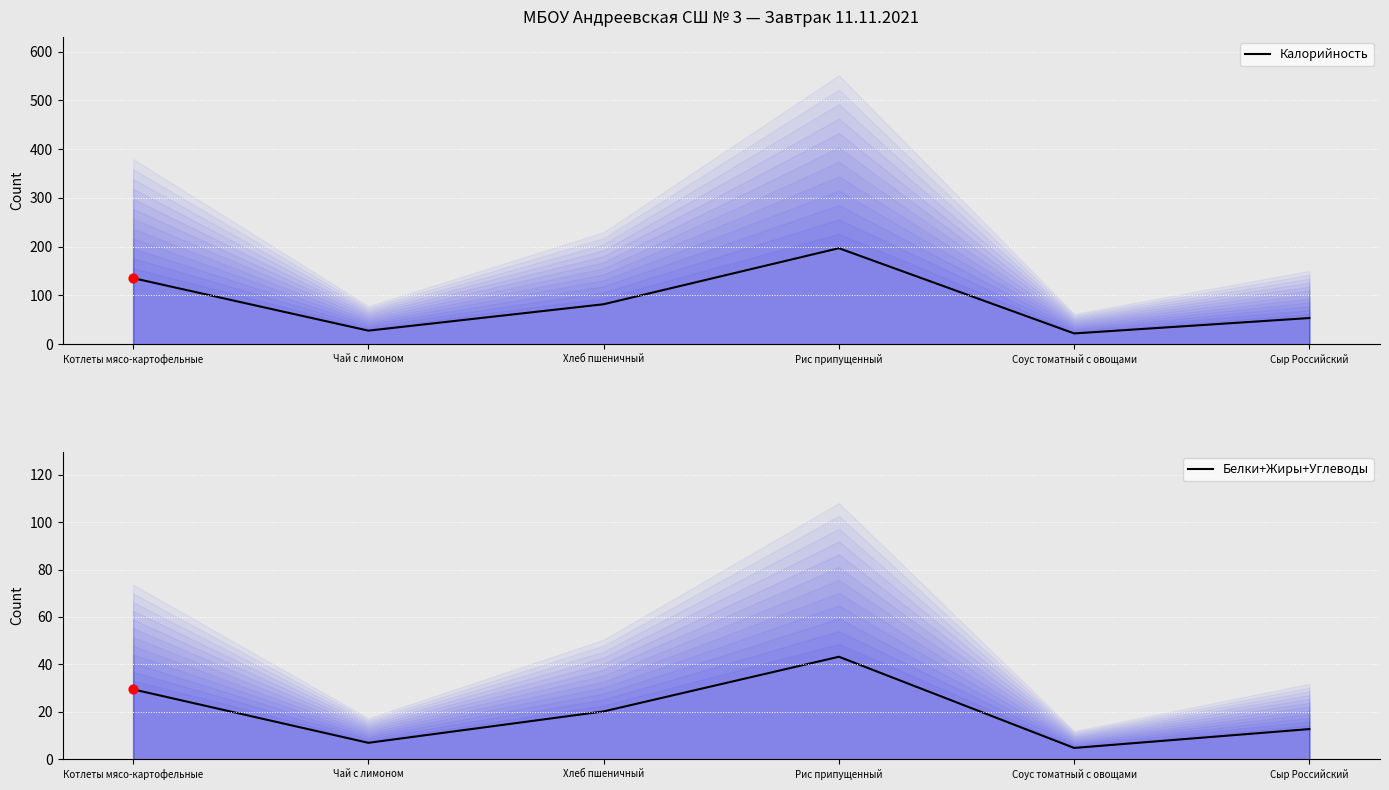

What is the total value across all series at Котлеты мясо-картофельные?

165.0